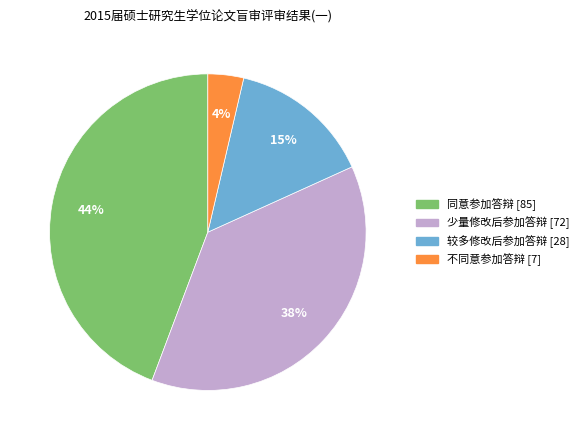

The 不同意参加答辩 slice represents 14% of the pie. True or false?

False